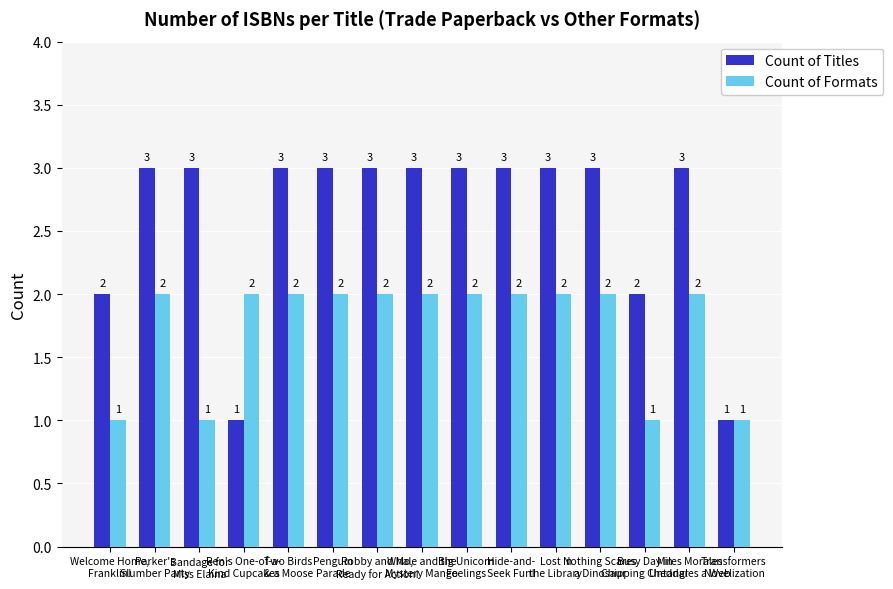

Reading left to right, what are all the values shown in this chart?

Count of Titles: Welcome Home,
Franklin!=2	Parker's
Slumber Party=3	Bandage for
Miss Elaina=3	Ren's One-of-a-
Kind Cupcakes=1	Two Birds
& a Moose=3	Penguin
Parade=3	Robby and Mo,
Ready for Action!=3	Whale and the
Mystery Mango=3	Big Unicorn
Feelings=3	Hide-and-
Seek Fun!=3	Lost in
the Library=3	Nothing Scares
a Dinosaur=3	Busy Day in
Chipping Cheddar=2	Miles Morales
Untangles a Web=3	Transformers
Novelization=1
Count of Formats: Welcome Home,
Franklin!=1	Parker's
Slumber Party=2	Bandage for
Miss Elaina=1	Ren's One-of-a-
Kind Cupcakes=2	Two Birds
& a Moose=2	Penguin
Parade=2	Robby and Mo,
Ready for Action!=2	Whale and the
Mystery Mango=2	Big Unicorn
Feelings=2	Hide-and-
Seek Fun!=2	Lost in
the Library=2	Nothing Scares
a Dinosaur=2	Busy Day in
Chipping Cheddar=1	Miles Morales
Untangles a Web=2	Transformers
Novelization=1